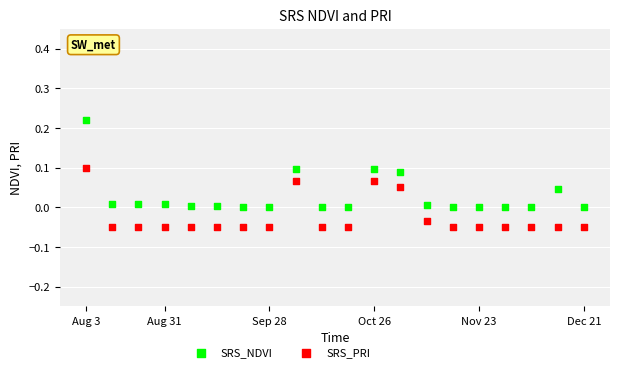

Which series has the widest spread of Y values?

SRS_NDVI